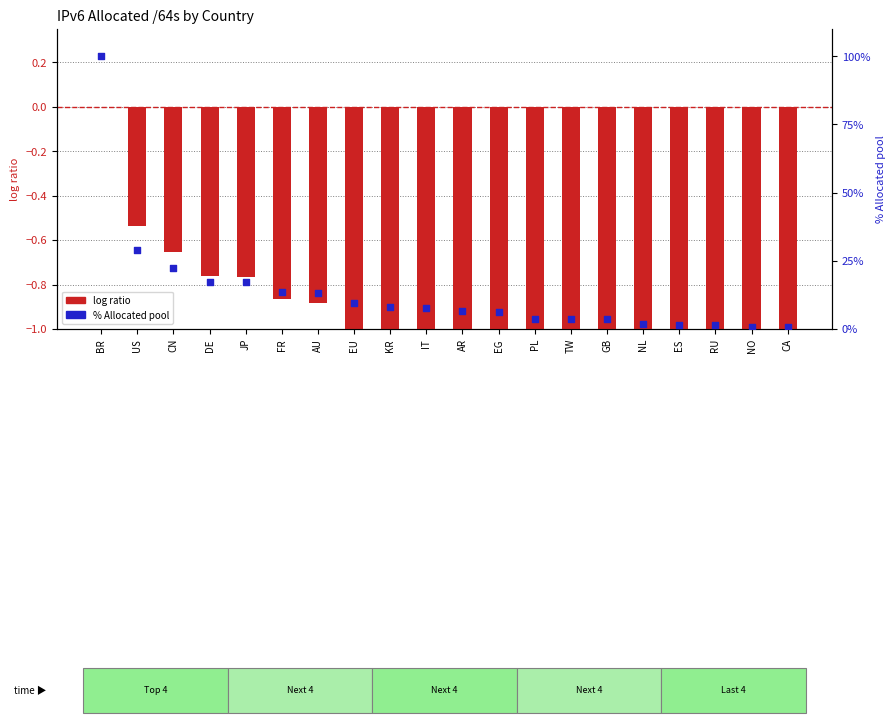

At which category is the sum across all series the highest?

BR